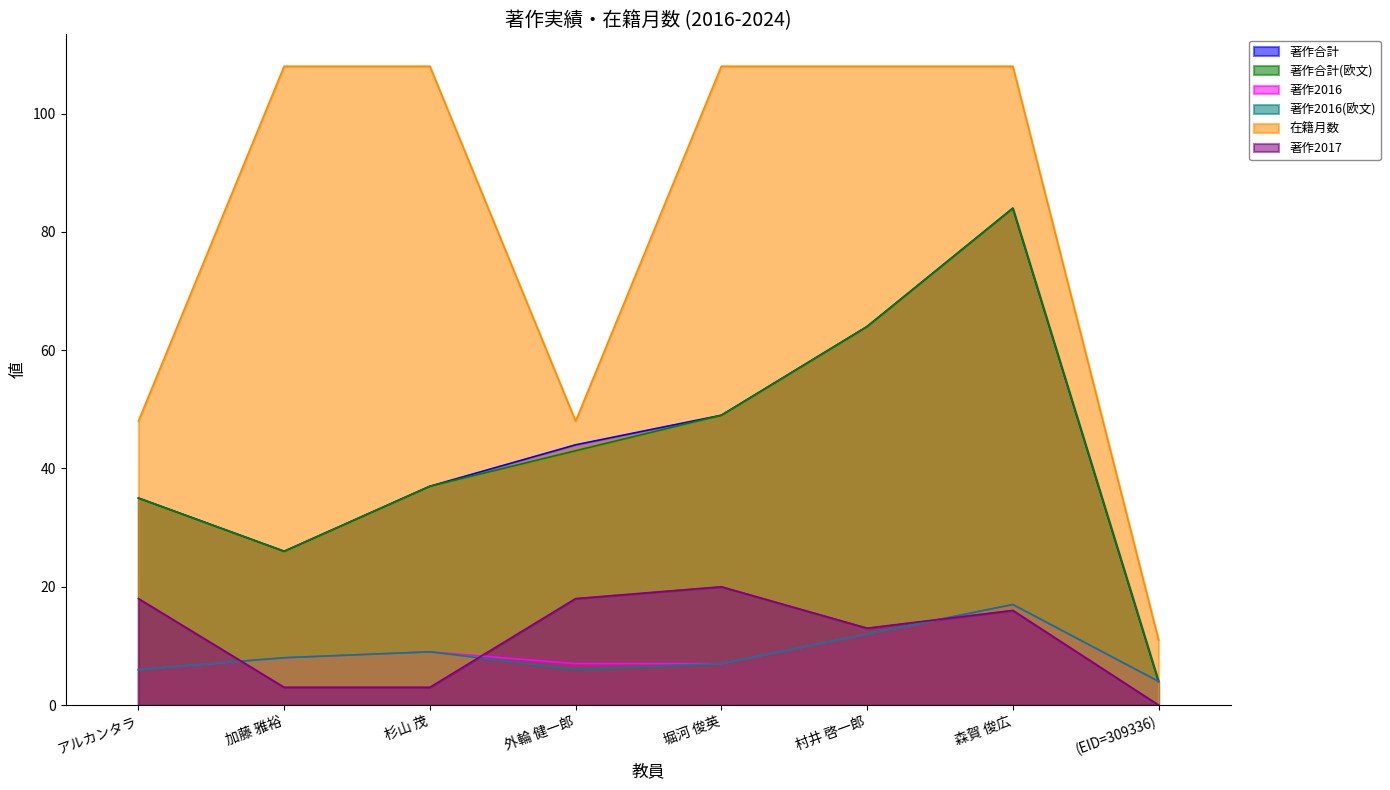

Where is 著作合計(欧文) nearest to the value 44?

外輪 健一郎